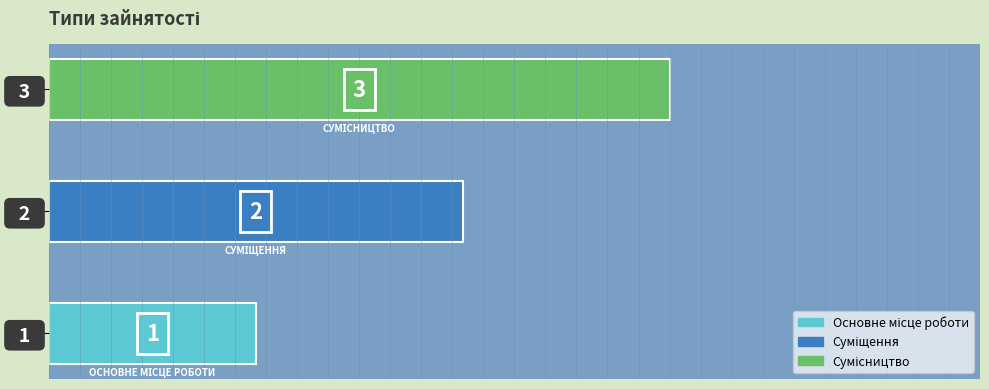

What is the sum of all values?

6